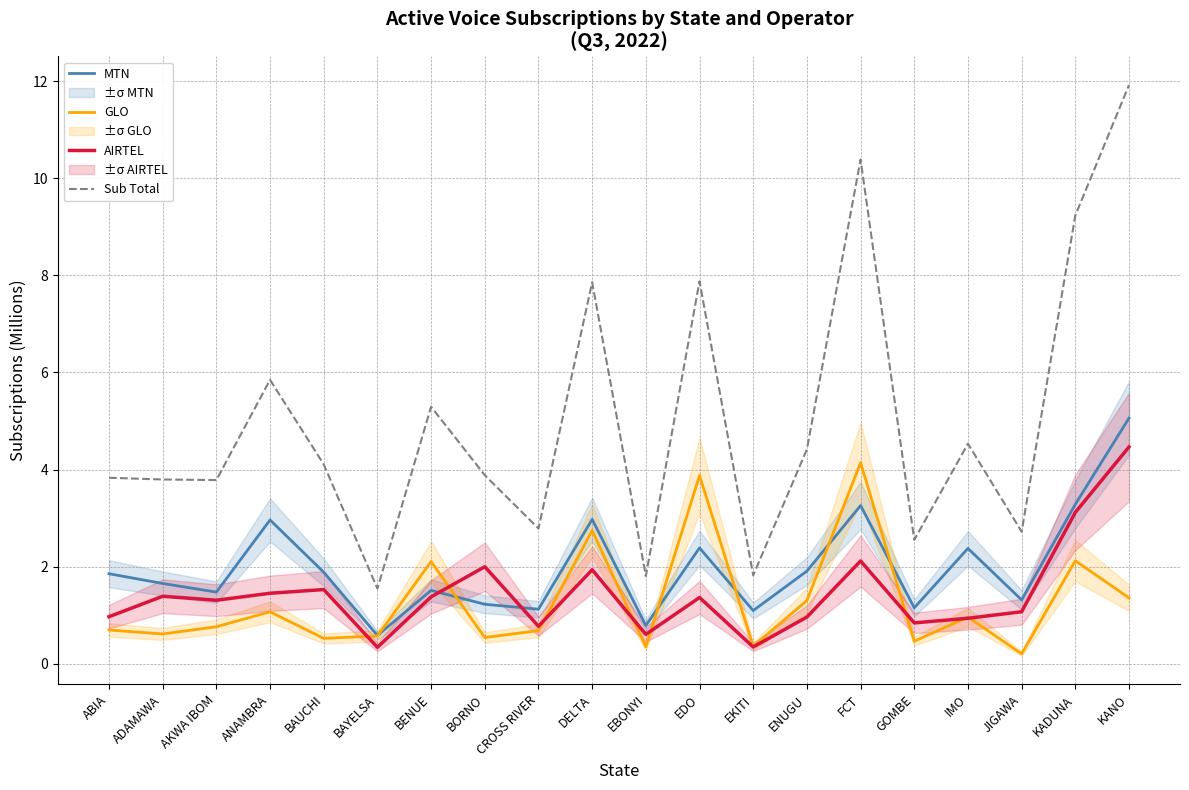

What is the average value of the Sub Total series?

5.0